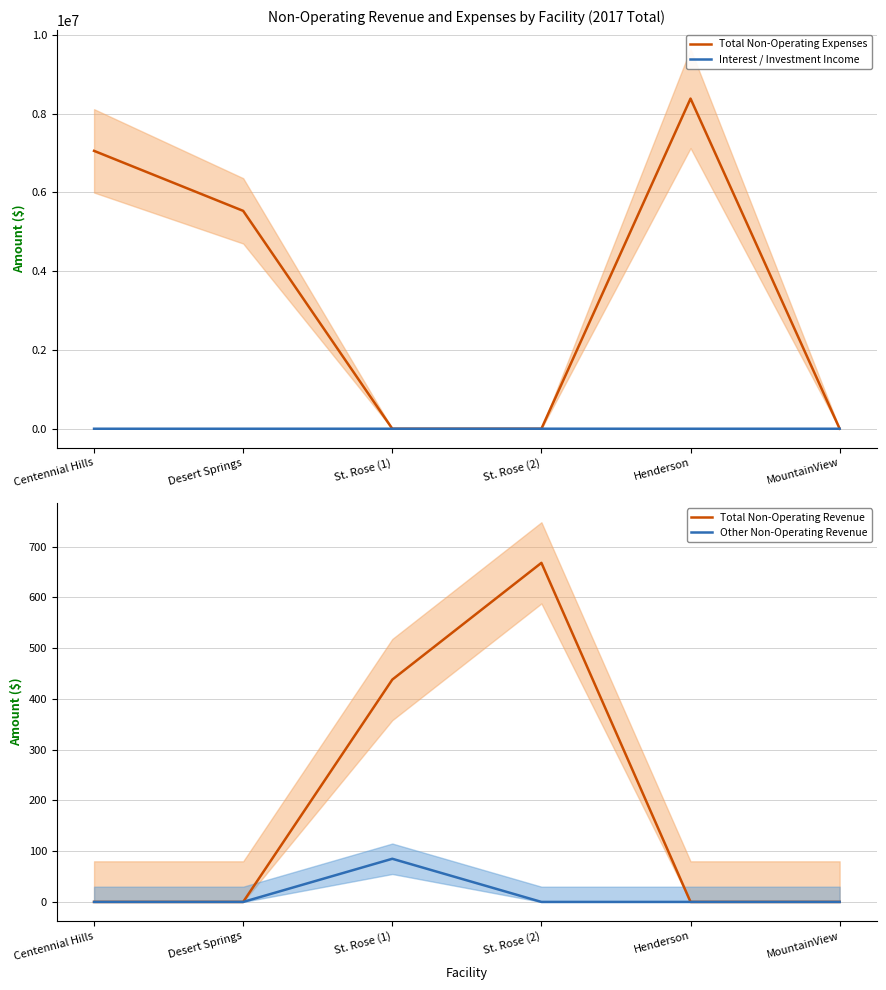

Reading right to left, extract all data points from this chart.

Total Non-Operating Expenses: MountainView=0	Henderson=8382873	St. Rose (2)=0	St. Rose (1)=0	Desert Springs=5532118	Centennial Hills=7055724
Interest / Investment Income: MountainView=0	Henderson=0	St. Rose (2)=668	St. Rose (1)=353	Desert Springs=0	Centennial Hills=0
Total Non-Operating Revenue: MountainView=0	Henderson=0	St. Rose (2)=668	St. Rose (1)=438	Desert Springs=0	Centennial Hills=0
Other Non-Operating Revenue: MountainView=0	Henderson=0	St. Rose (2)=0	St. Rose (1)=85	Desert Springs=0	Centennial Hills=0